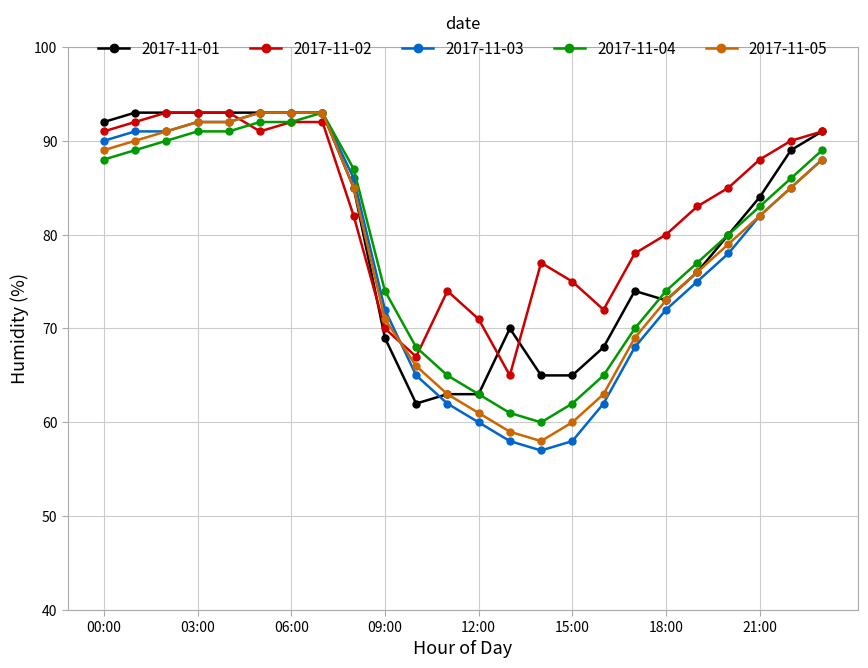

Which series has the largest total across all categories?

2017-11-02